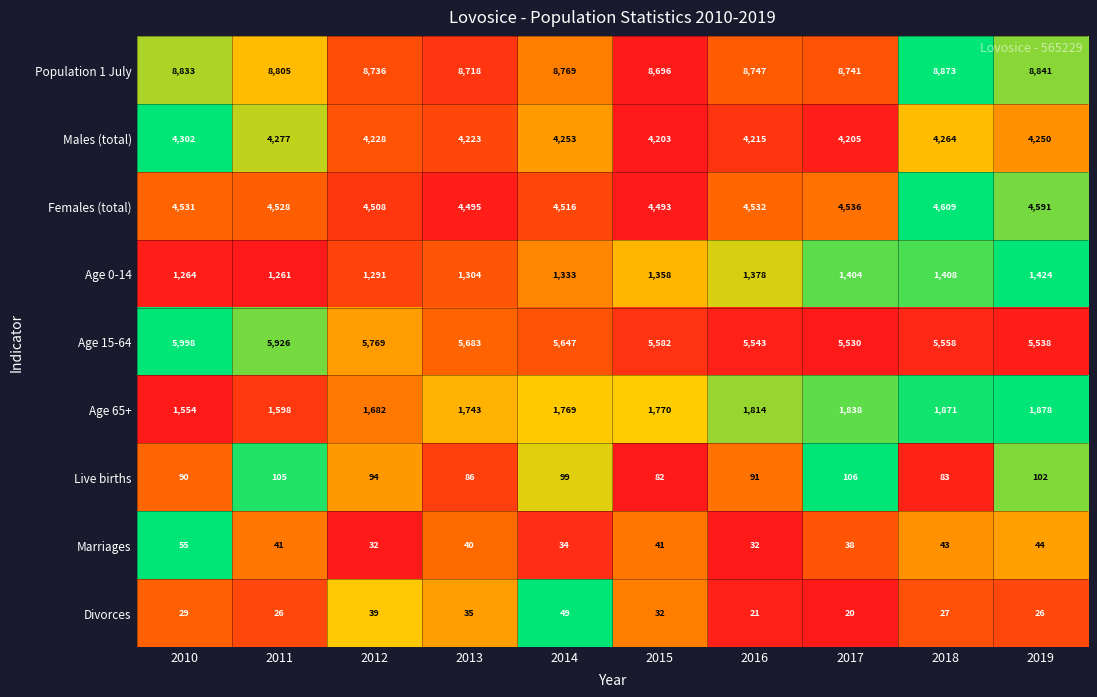

What is the total value across all series at 2013?

26327